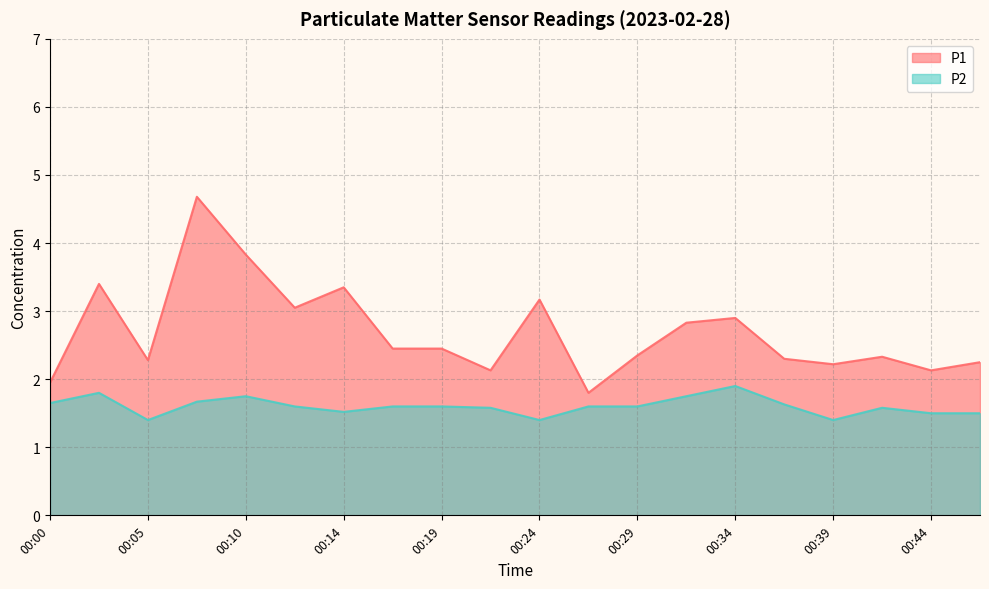

What are all the series names shown in the legend?

P1, P2